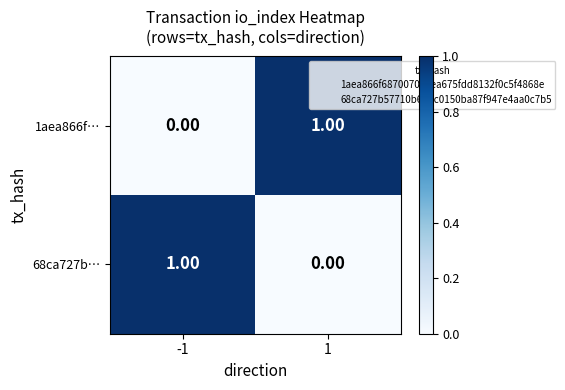

Rank the categories by 1aea866f… value from highest to lowest.

1, -1